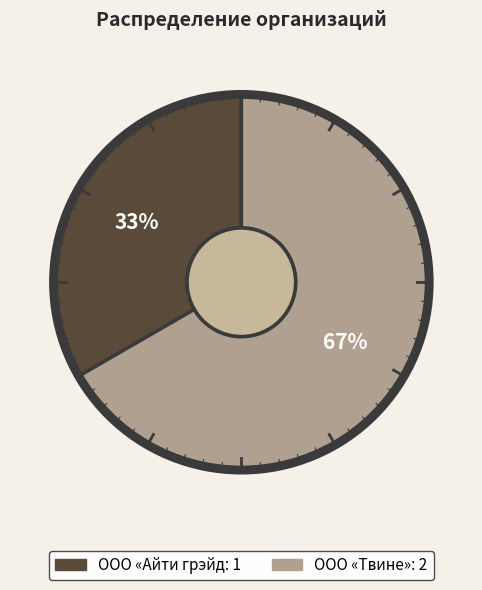

What is the ratio of the value at ООО «Твине» to the value at ООО «Айти грэйд?

2.0